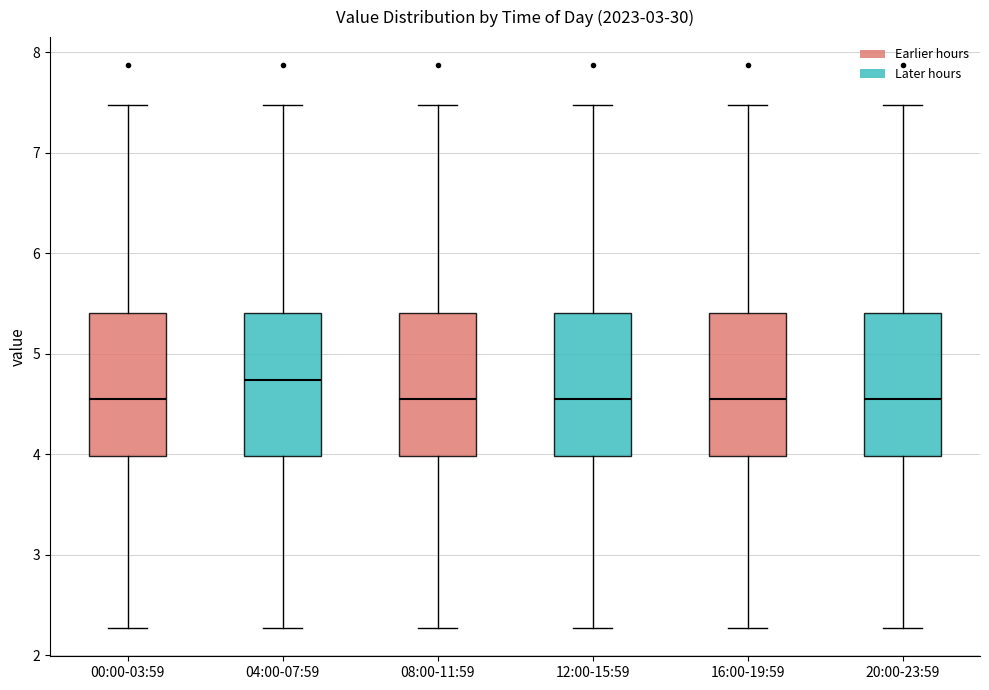

Reading left to right, transcribe this box plot: for each box, give where its median line is, the range the box spans, and where its two whiskers end, as read against the y-axis. The values are not printed on the chart, so give them approximately, as read against the axis.

00:00-03:59: median 4.6, box 4.0 to 5.4, whiskers 2.3 to 7.5
04:00-07:59: median 4.7, box 4.0 to 5.4, whiskers 2.3 to 7.5
08:00-11:59: median 4.6, box 4.0 to 5.4, whiskers 2.3 to 7.5
12:00-15:59: median 4.6, box 4.0 to 5.4, whiskers 2.3 to 7.5
16:00-19:59: median 4.6, box 4.0 to 5.4, whiskers 2.3 to 7.5
20:00-23:59: median 4.6, box 4.0 to 5.4, whiskers 2.3 to 7.5